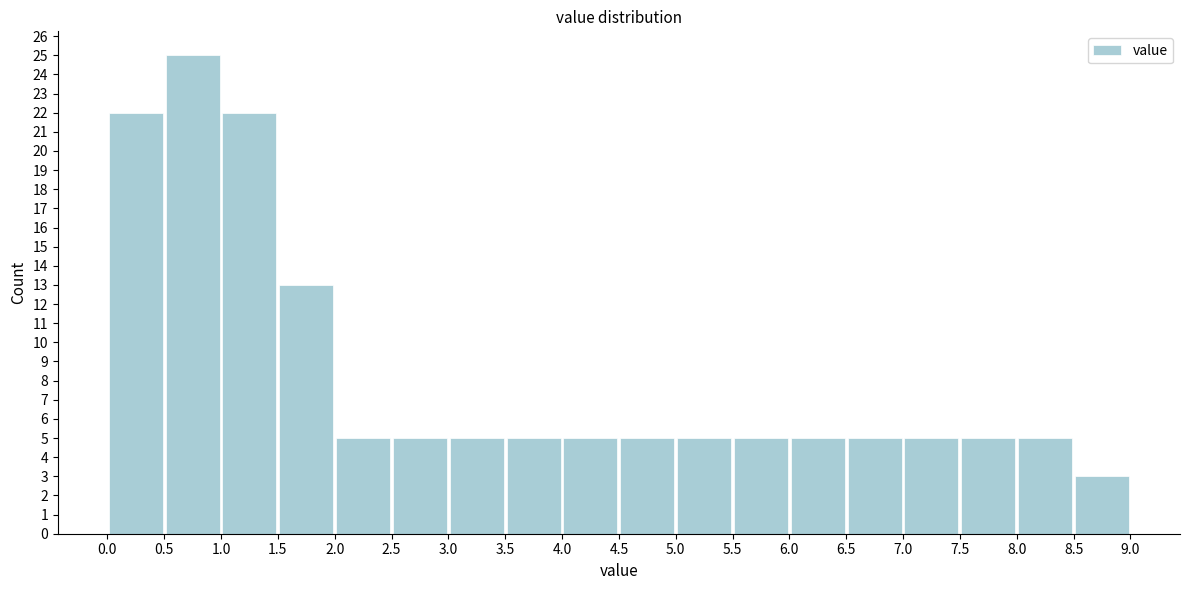

Reading left to right, transcribe this chart: for each bar, give the range it covers on the x-axis and its height. The values are not printed on the chart, so give them approximately, as read against the axis.

0.0 to 0.5: 22
0.5 to 1.0: 25
1.0 to 1.5: 22
1.5 to 2.0: 13
2.0 to 2.5: 5
2.5 to 3.0: 5
3.0 to 3.5: 5
3.5 to 4.0: 5
4.0 to 4.5: 5
4.5 to 5.0: 5
5.0 to 5.5: 5
5.5 to 6.0: 5
6.0 to 6.5: 5
6.5 to 7.0: 5
7.0 to 7.5: 5
7.5 to 8.0: 5
8.0 to 8.5: 5
8.5 to 9.0: 3